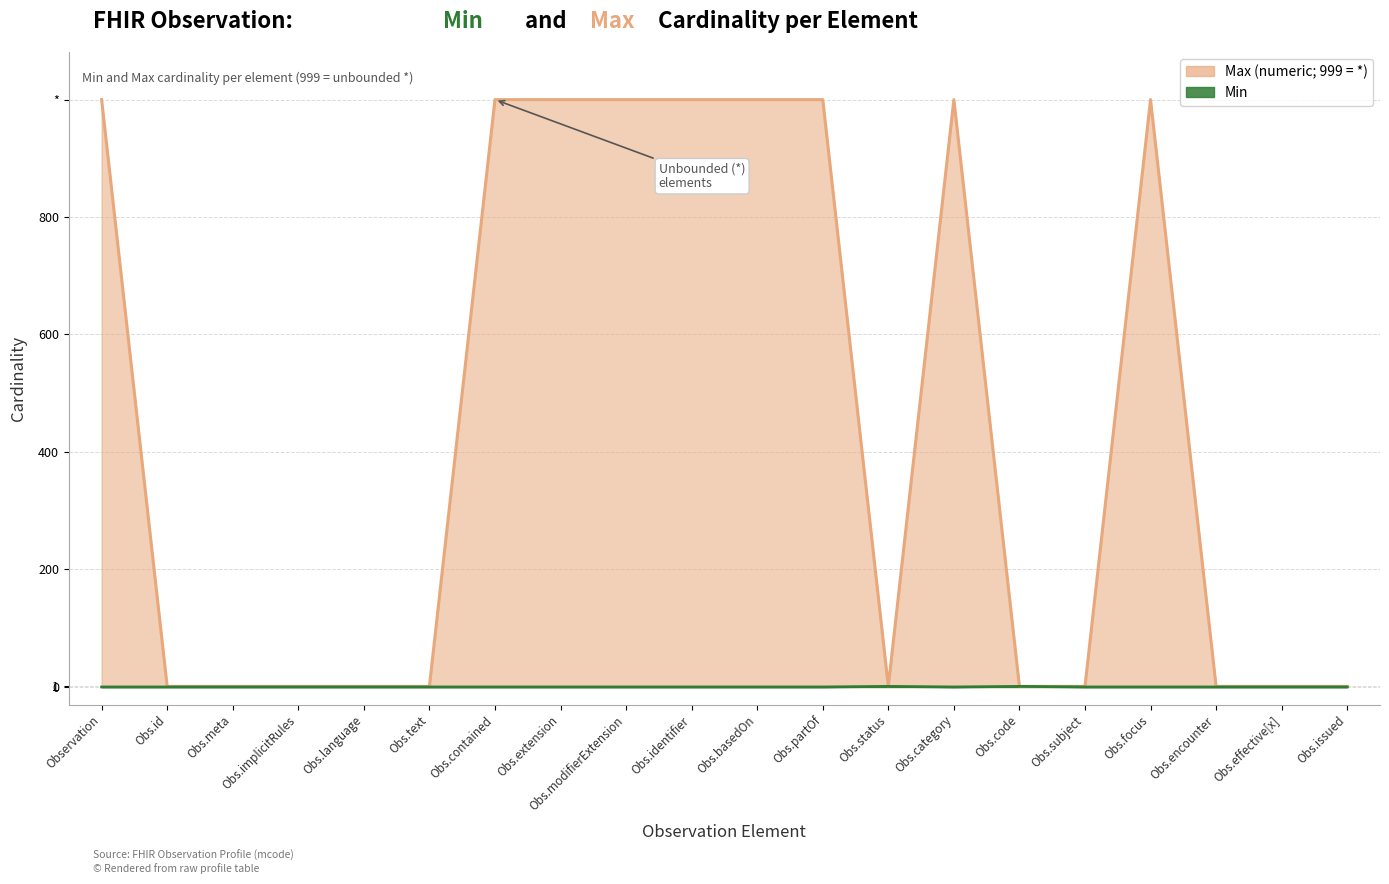

Where is the first local minimum for Min?

Obs.category